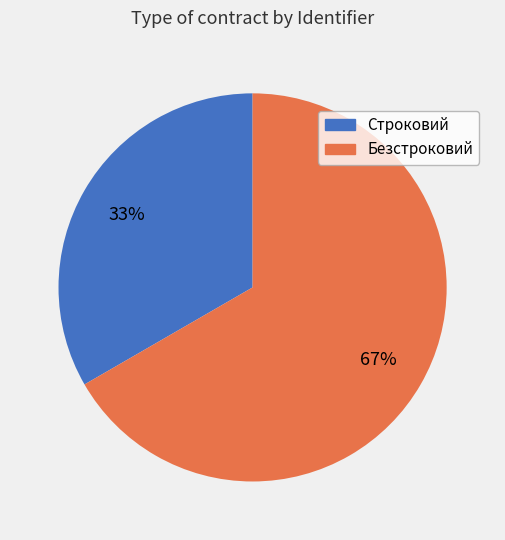

What percentage is the Безстроковий slice, to the nearest percent?

67%